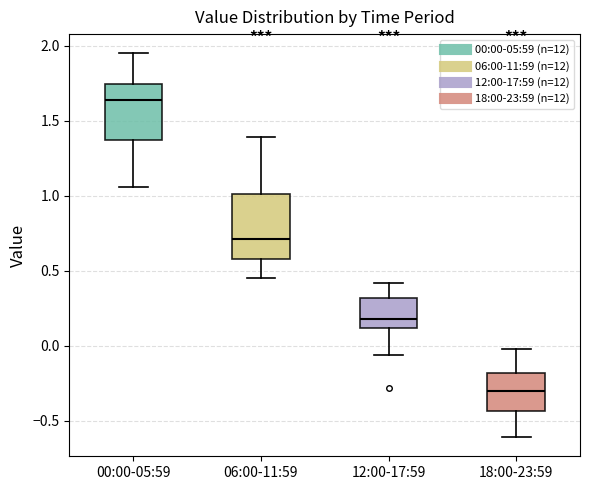

Where does the upper whisker of the box for 06:00-11:59 end on the y-axis? The values are not printed on the chart, so give them approximately, as read against the axis.

1.40